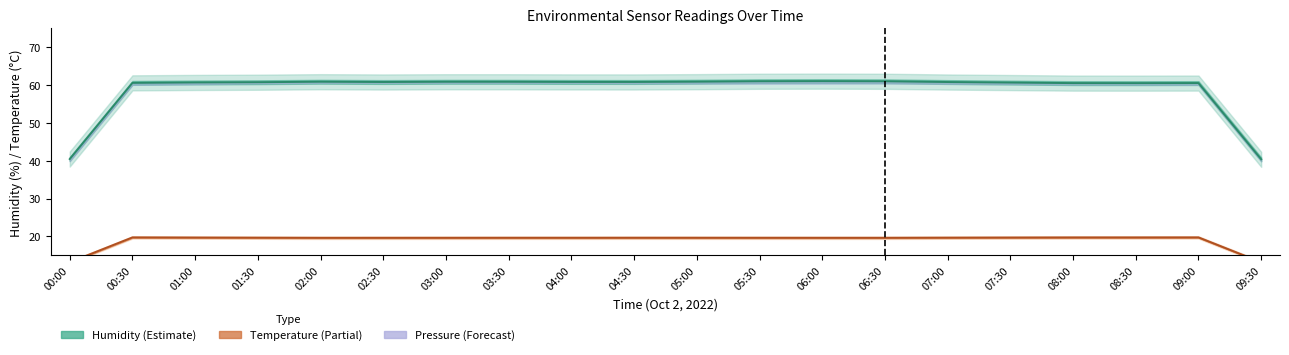

Is it true that BME280_temperature equals 26.0 at 05:00?

False